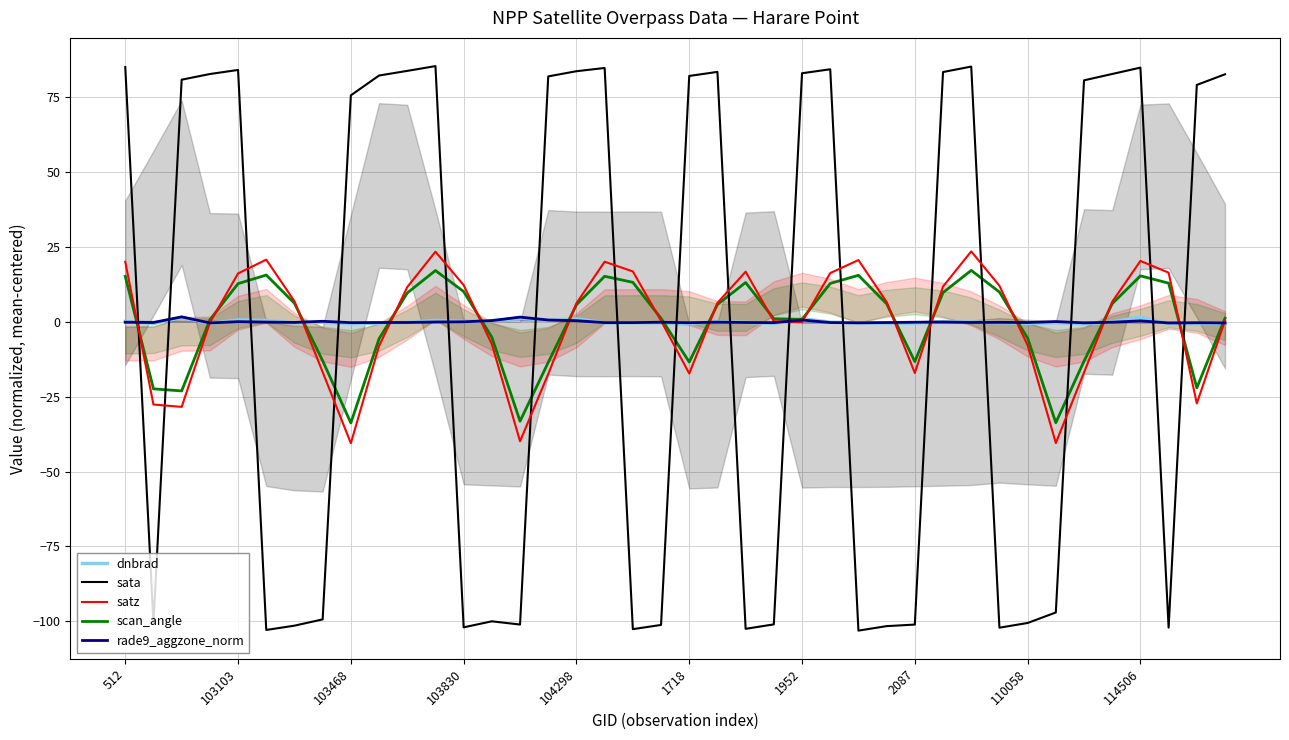

What is the maximum value for satz?

23.6